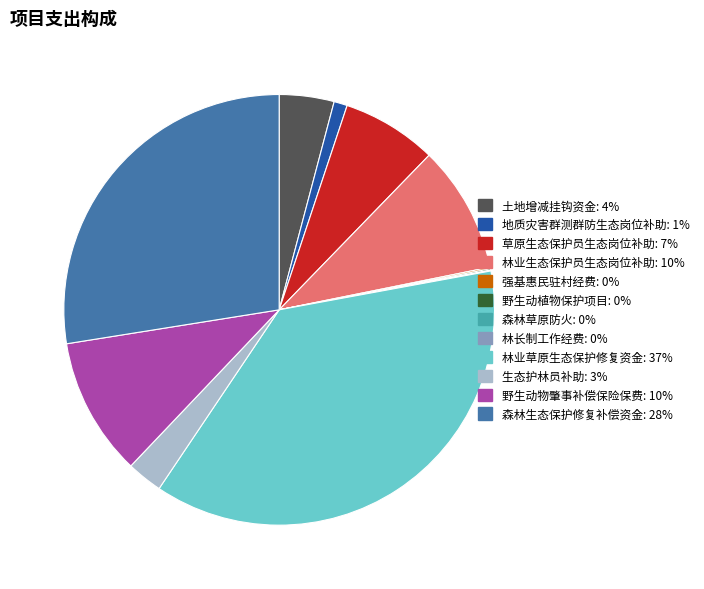

Is there a majority slice in this chart?

No